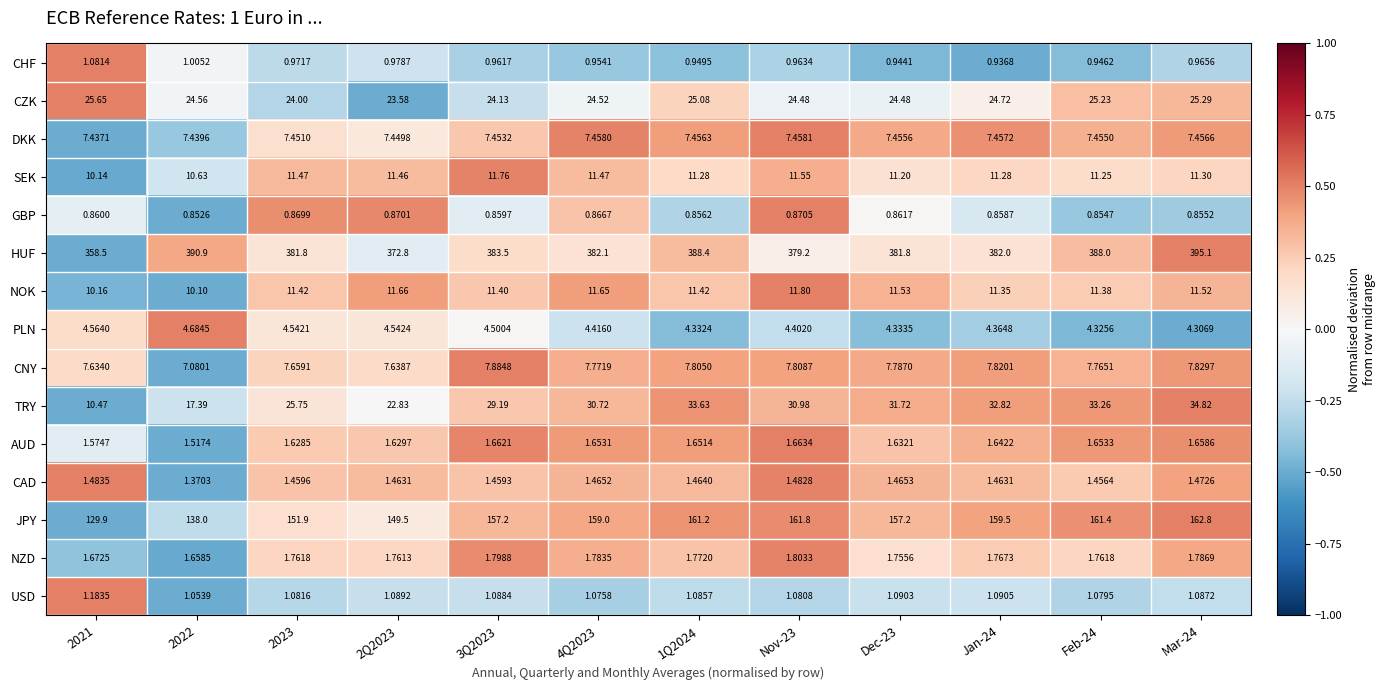

Which series has the widest spread of values?

HUF